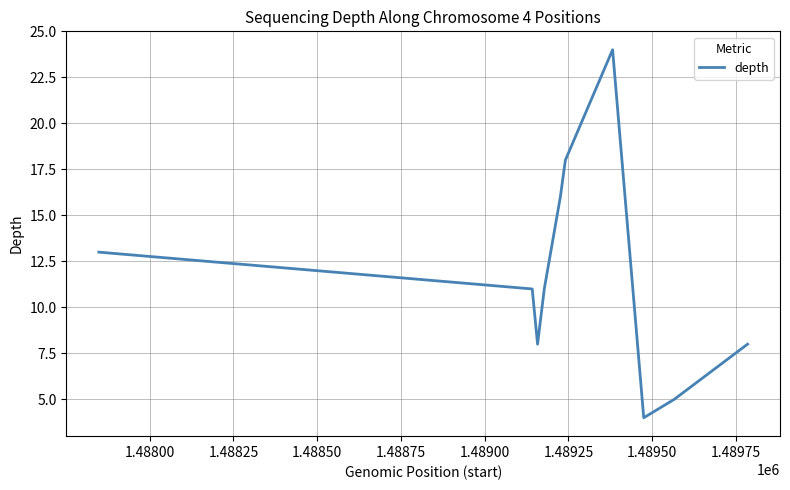

What is the greatest value displayed?

24